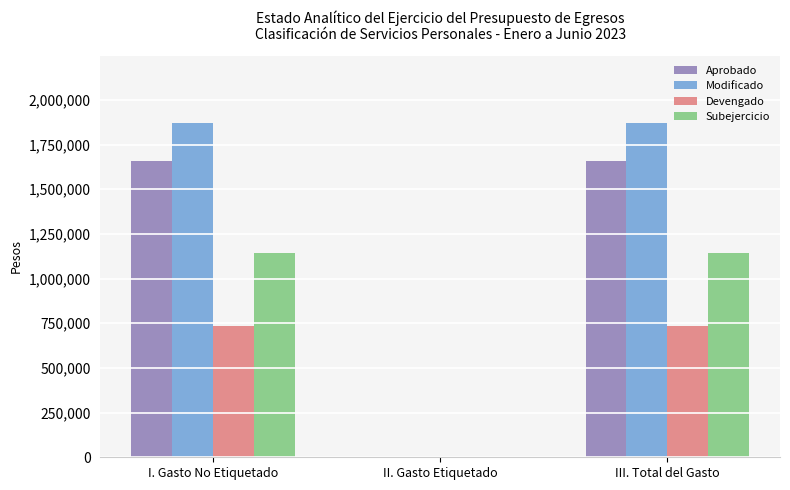

How many values in Aprobado are above zero?

2